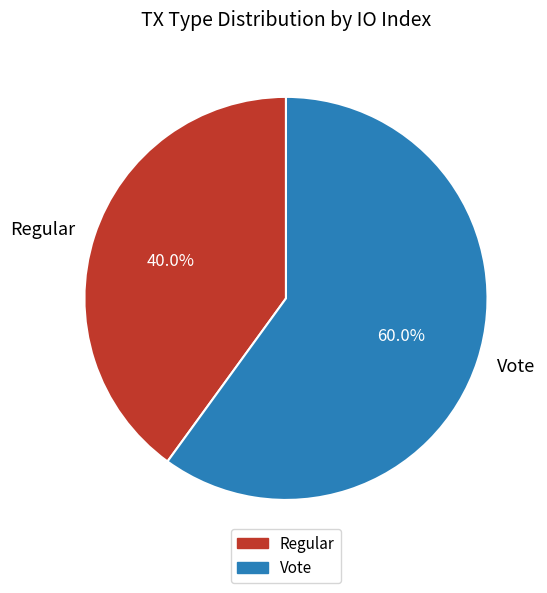

Count the number of slices in the pie.

2